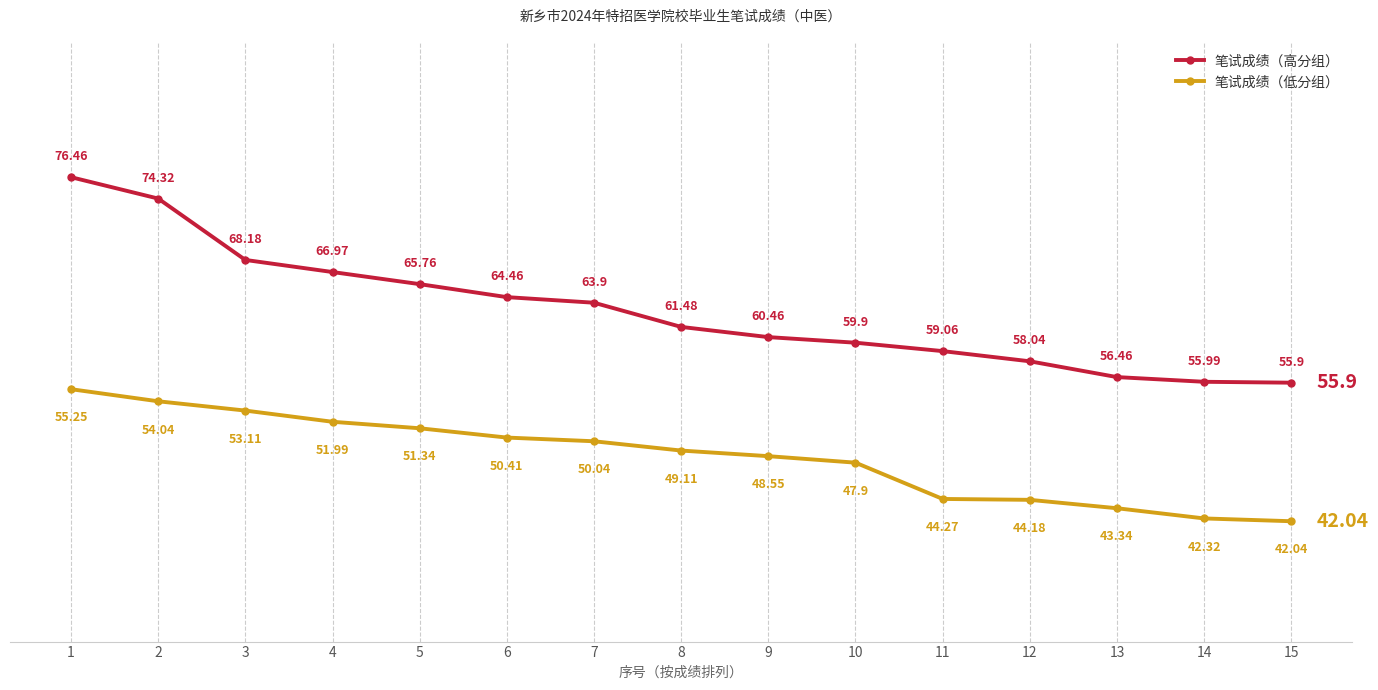

At how many categories does at least one series exceed 58?

12